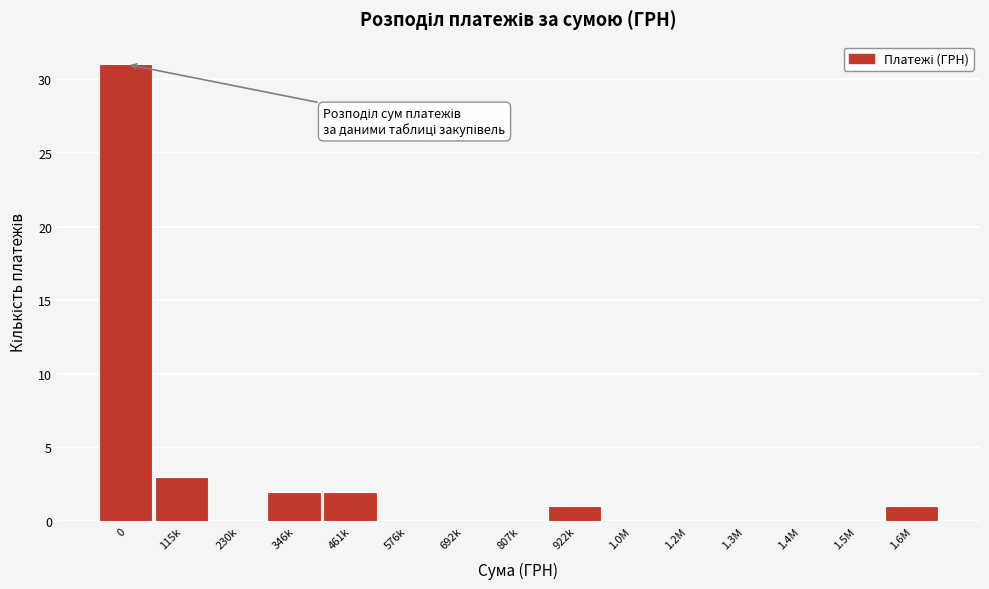

Reading right to left, transcribe all the data shown in this chart.

1.6M=1	1.5M=0	1.4M=0	1.3M=0	1.2M=0	1.0M=0	922k=1	807k=0	692k=0	576k=0	461k=2	346k=2	230k=0	115k=3	0=31